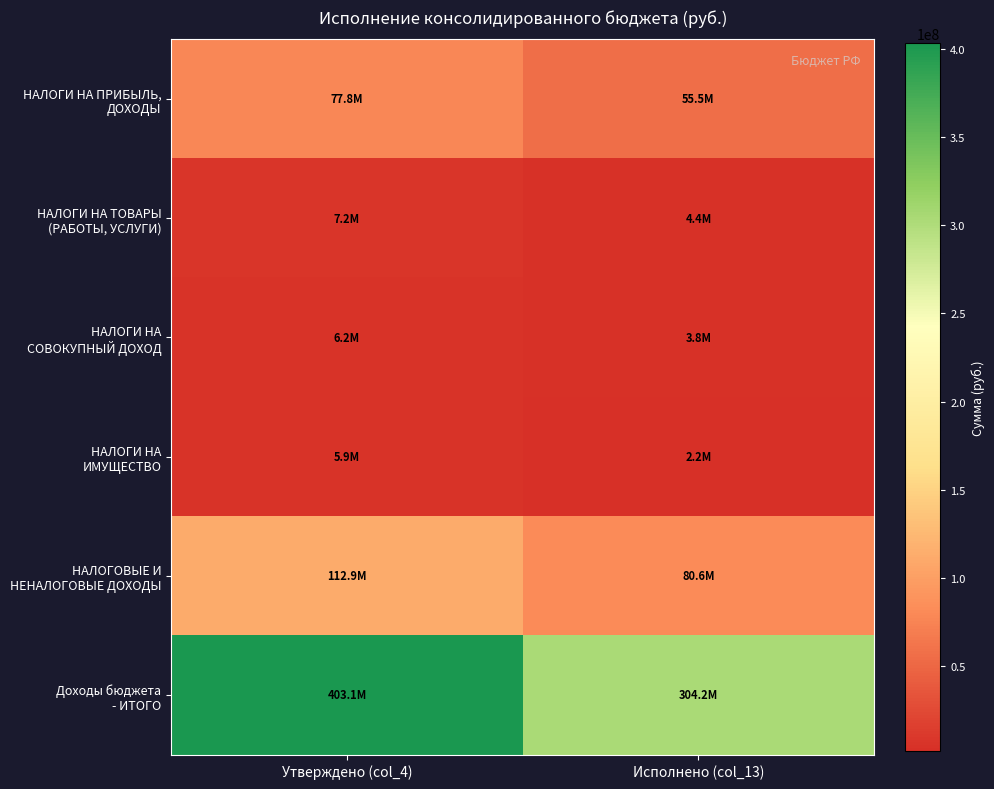

How many categories are shown in the chart?

2